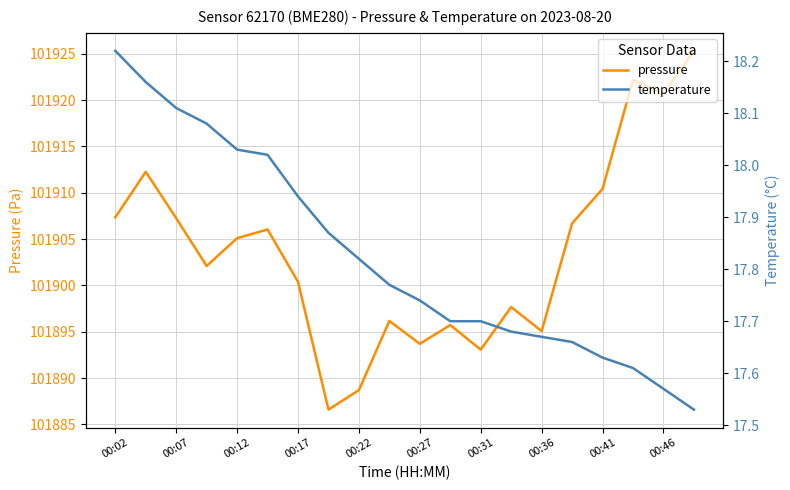

How many data points in pressure are less than 101905?

10